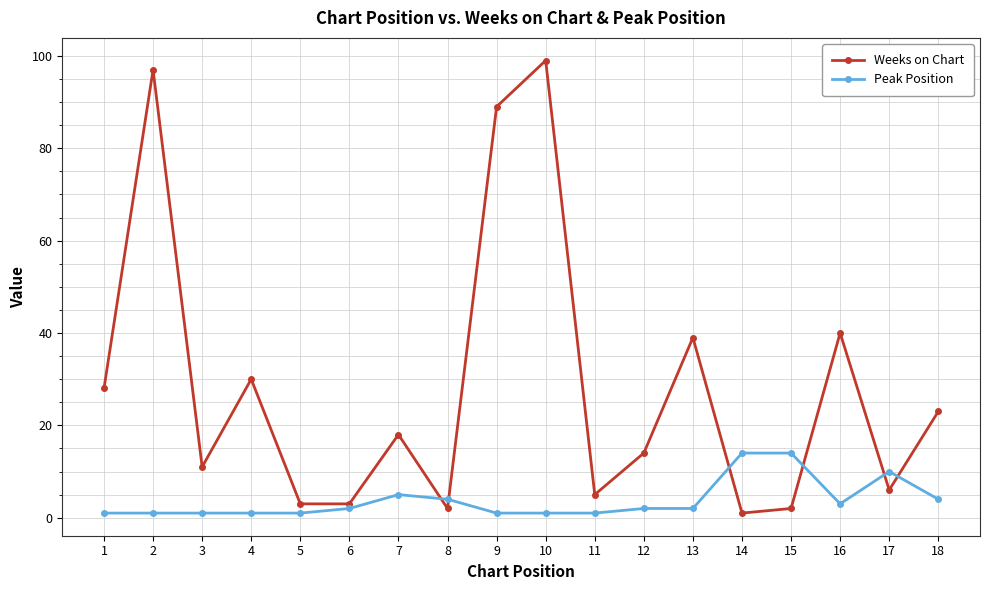

What is the greatest value displayed?

99